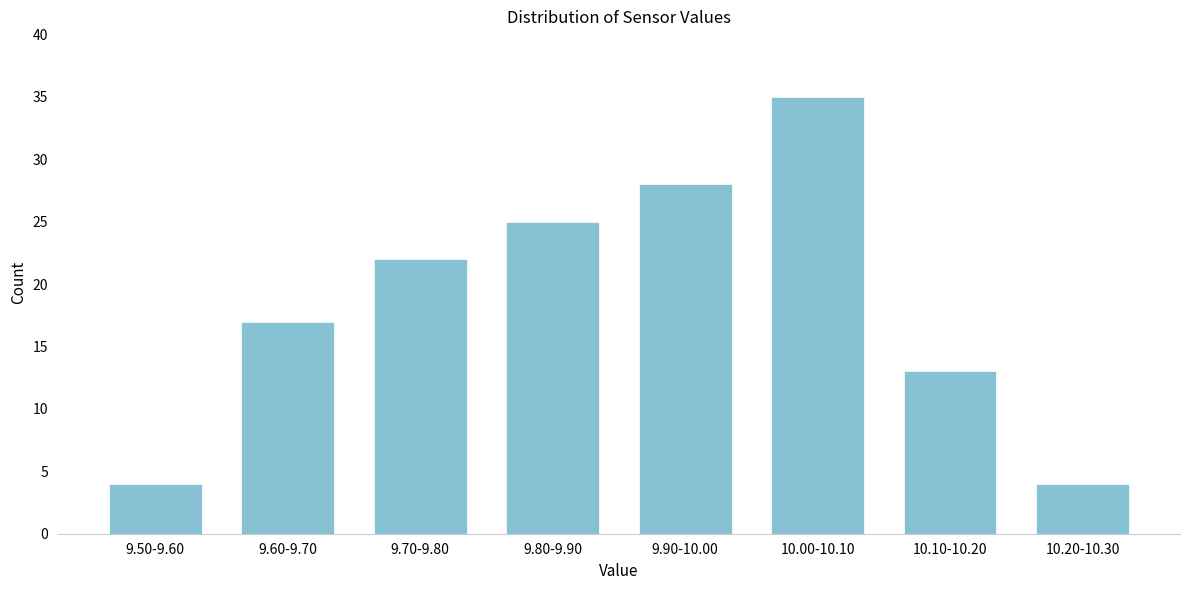

Reading left to right, what are all the values shown in this chart?

9.50-9.60=4	9.60-9.70=17	9.70-9.80=22	9.80-9.90=25	9.90-10.00=28	10.00-10.10=35	10.10-10.20=13	10.20-10.30=4